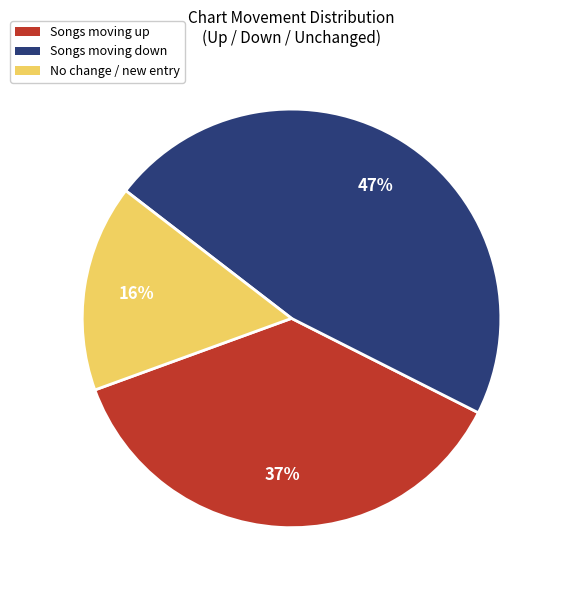

Which slice is the largest?

Songs moving down